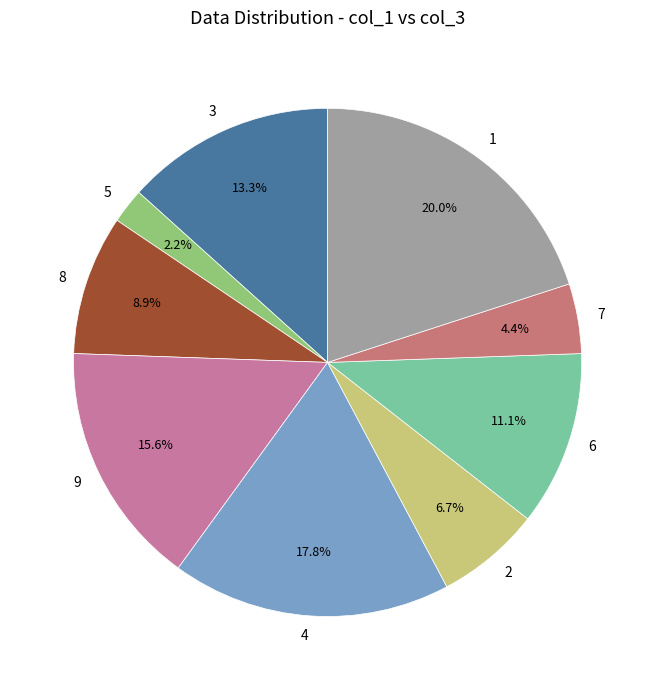

Rank the categories by value from lowest to highest.

5, 7, 2, 8, 6, 3, 9, 4, 1